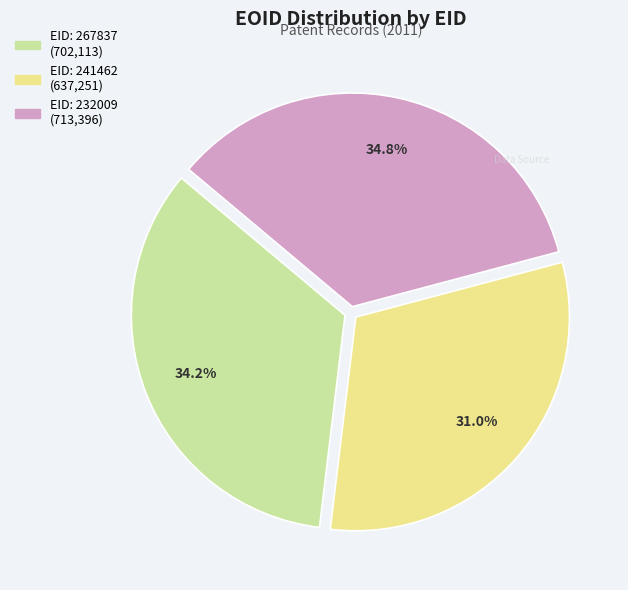

Is there a majority slice in this chart?

No